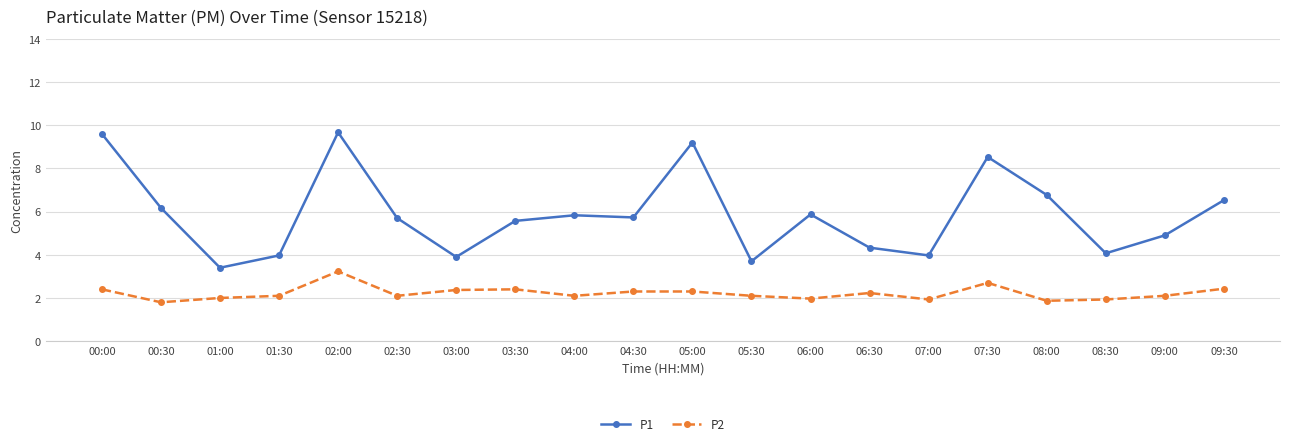

Rank the series by their maximum value, from lowest to highest.

P2, P1